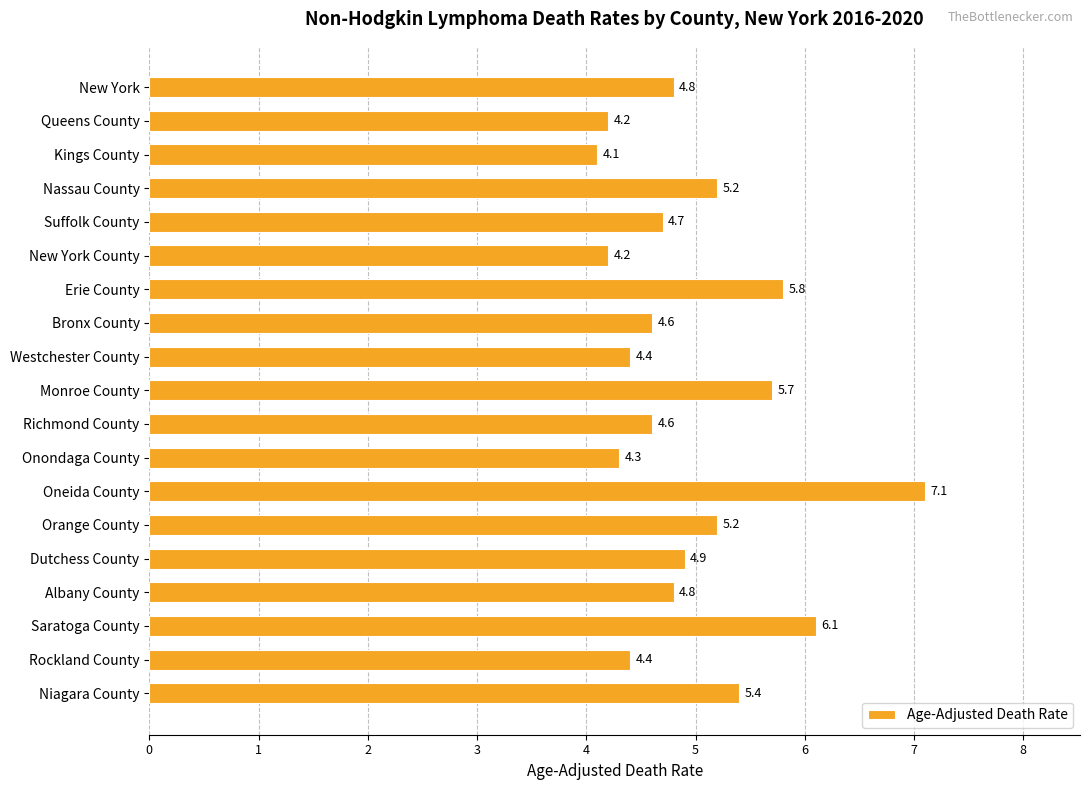

Read the value at Saratoga County.

6.1